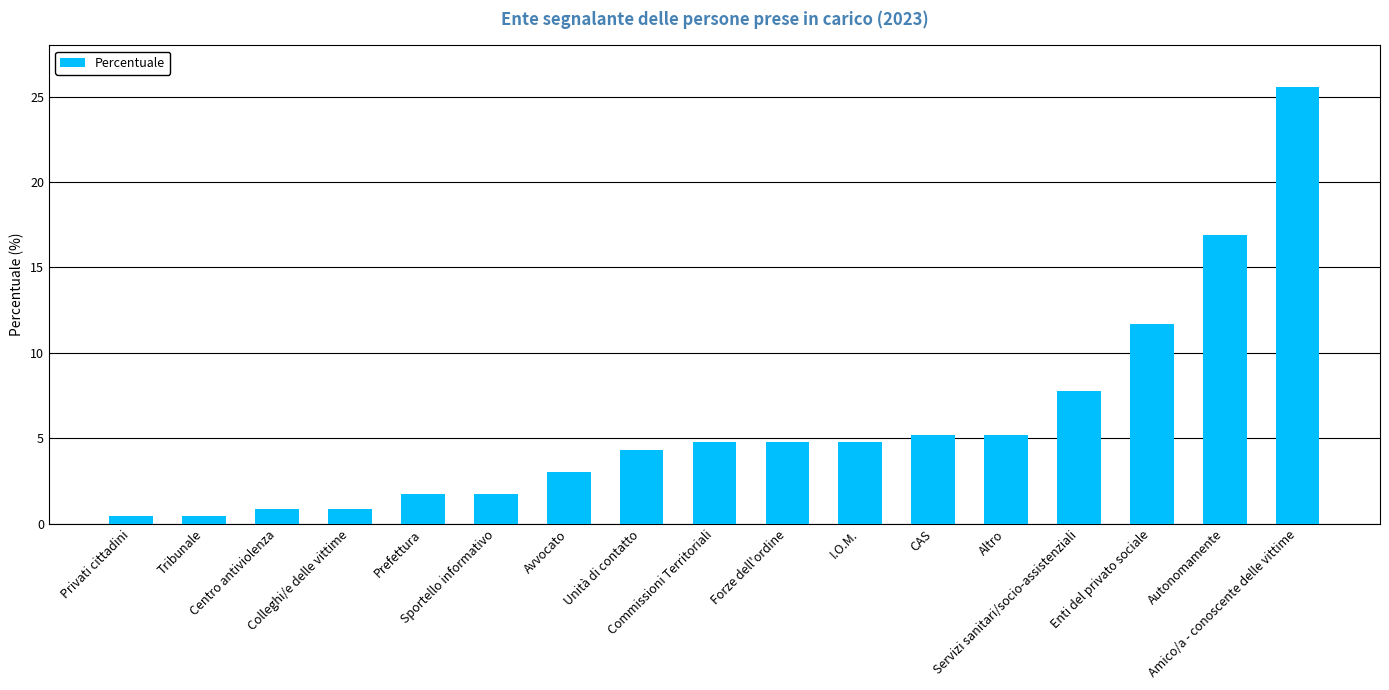

At which label is the value closest to 12?

Enti del privato sociale